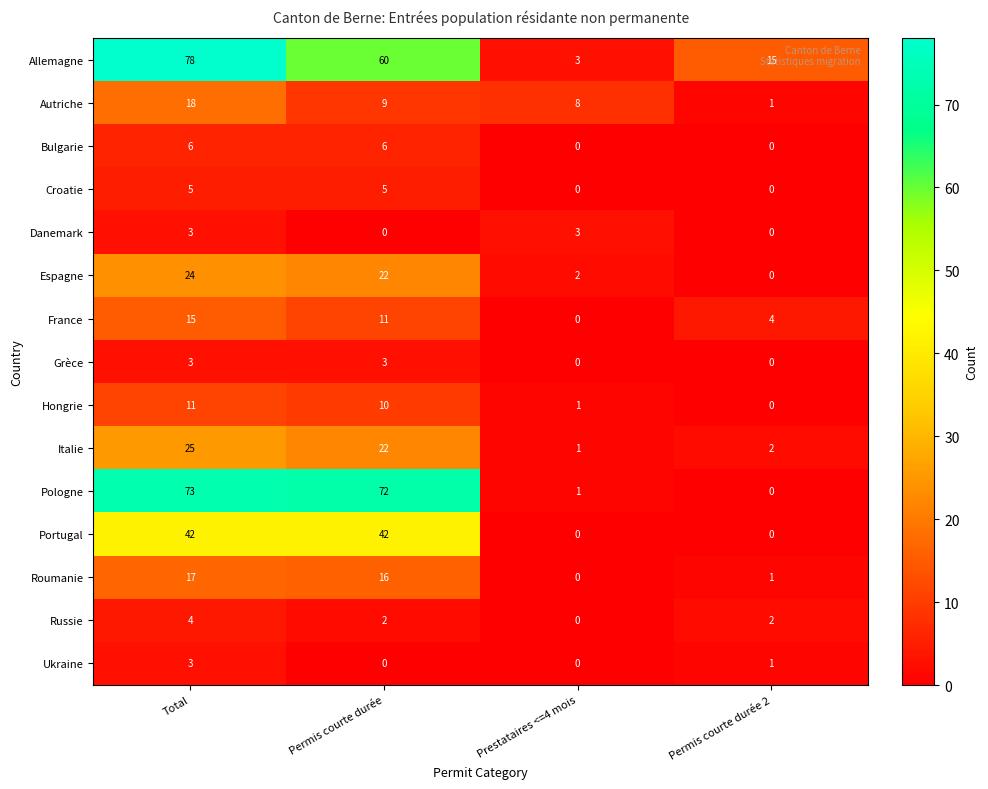

What is the spread (max minus min) of values at Permis courte durée?

72